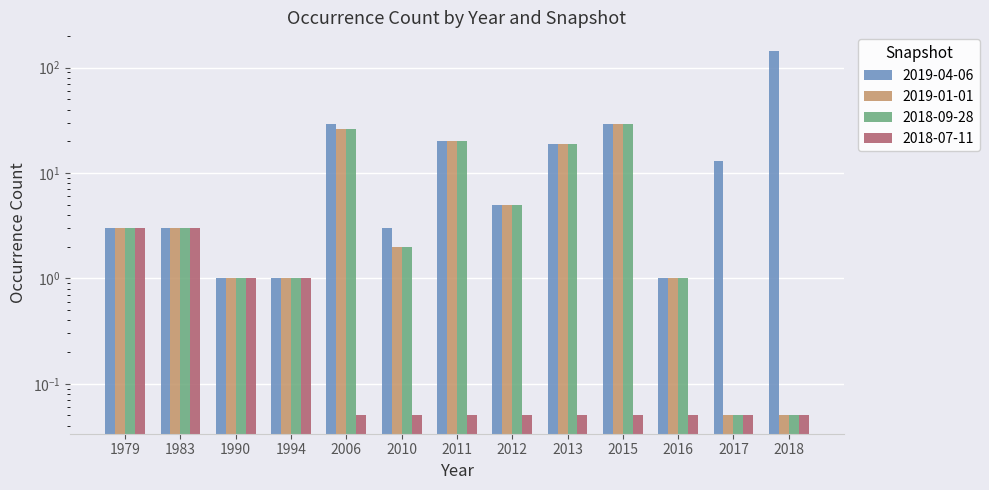

What is the difference between the 2019-01-01 values at 2011 and 2012?

15.0